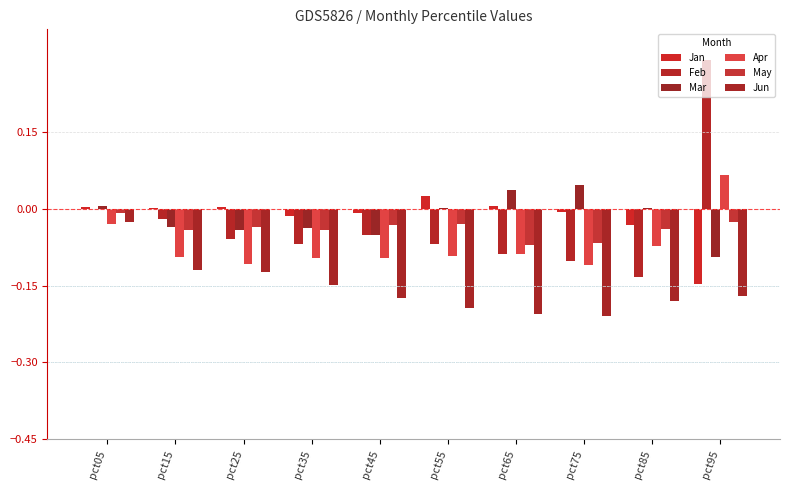

What is the difference between the second highest and minimum values in the Jan series?

0.2